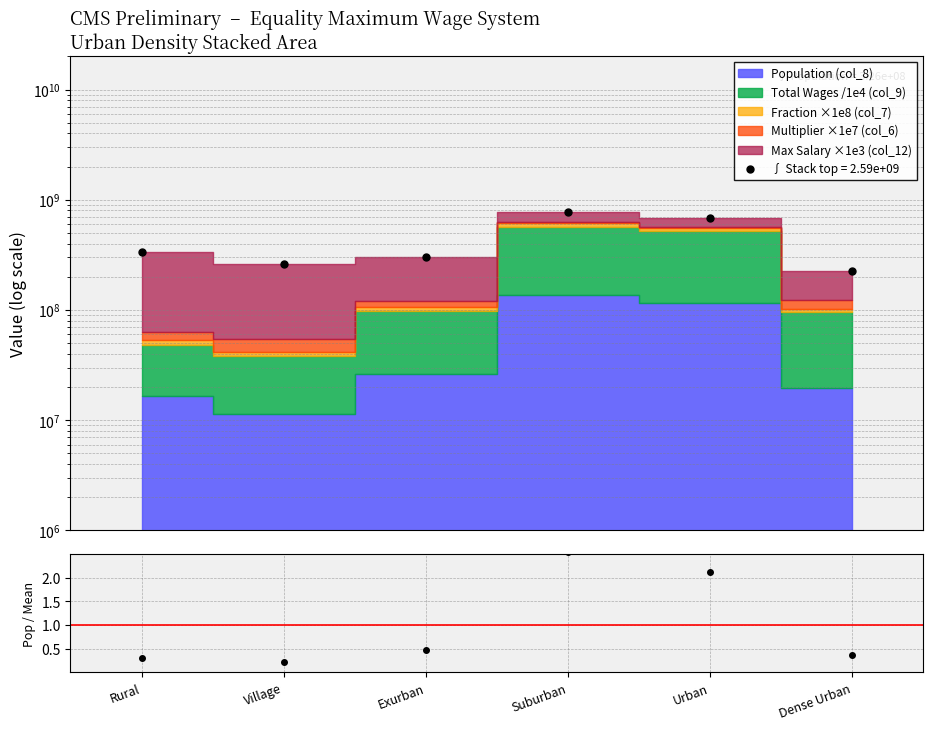

How many interior local peaks (higher than both neighbors) does the data have?

1